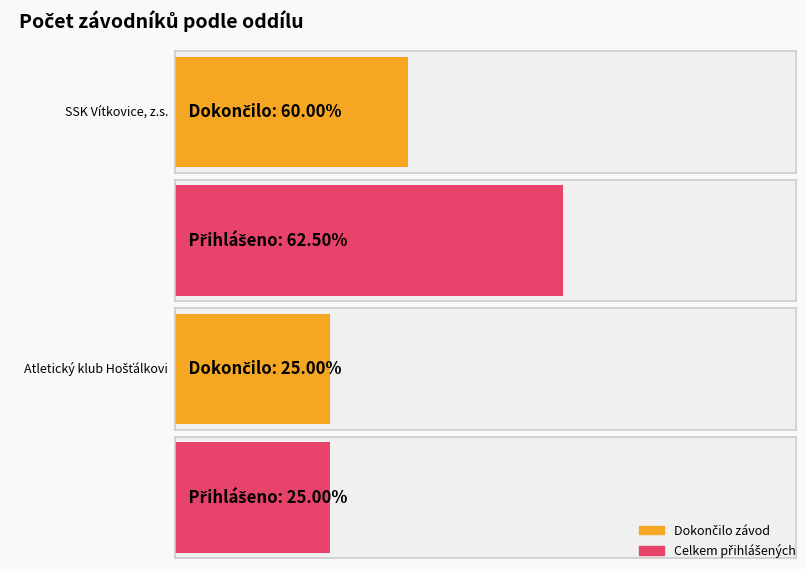

List the labels in order of value, largest first.

SSK Vítkovice, z.s., Atletický klub Hošťálkovice, z. s.